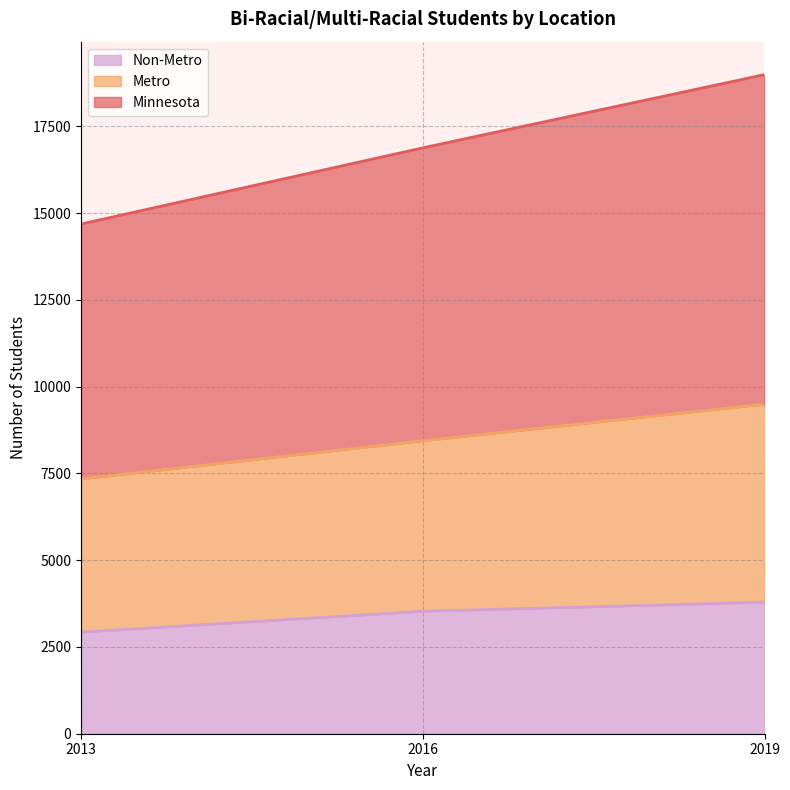

What is the total value across all series at 2019?

18994